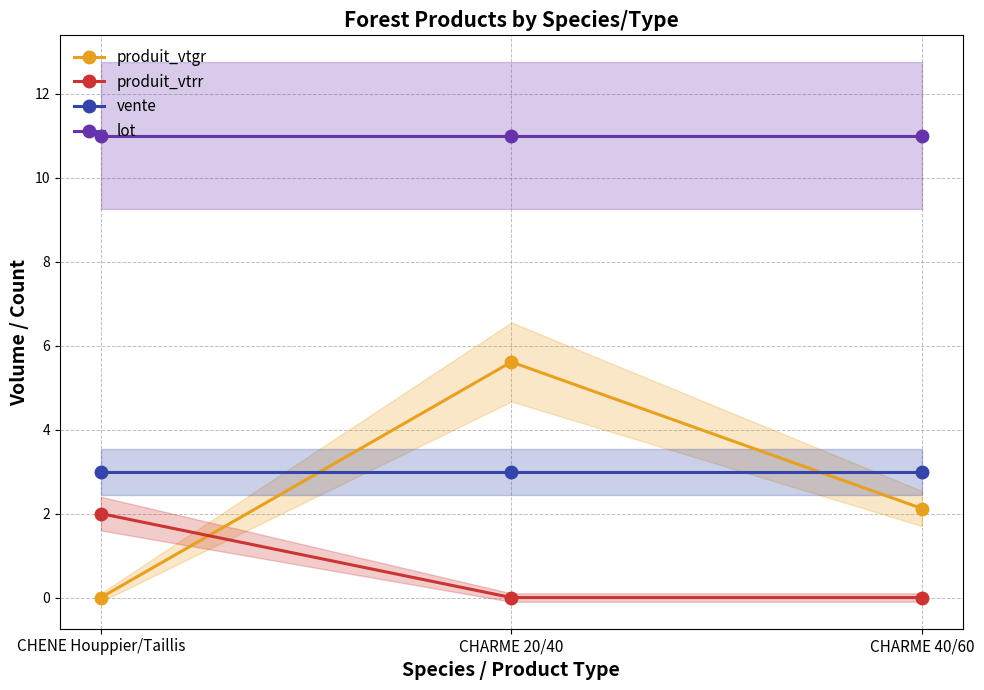

Which series has the widest spread of values?

produit_vtgr